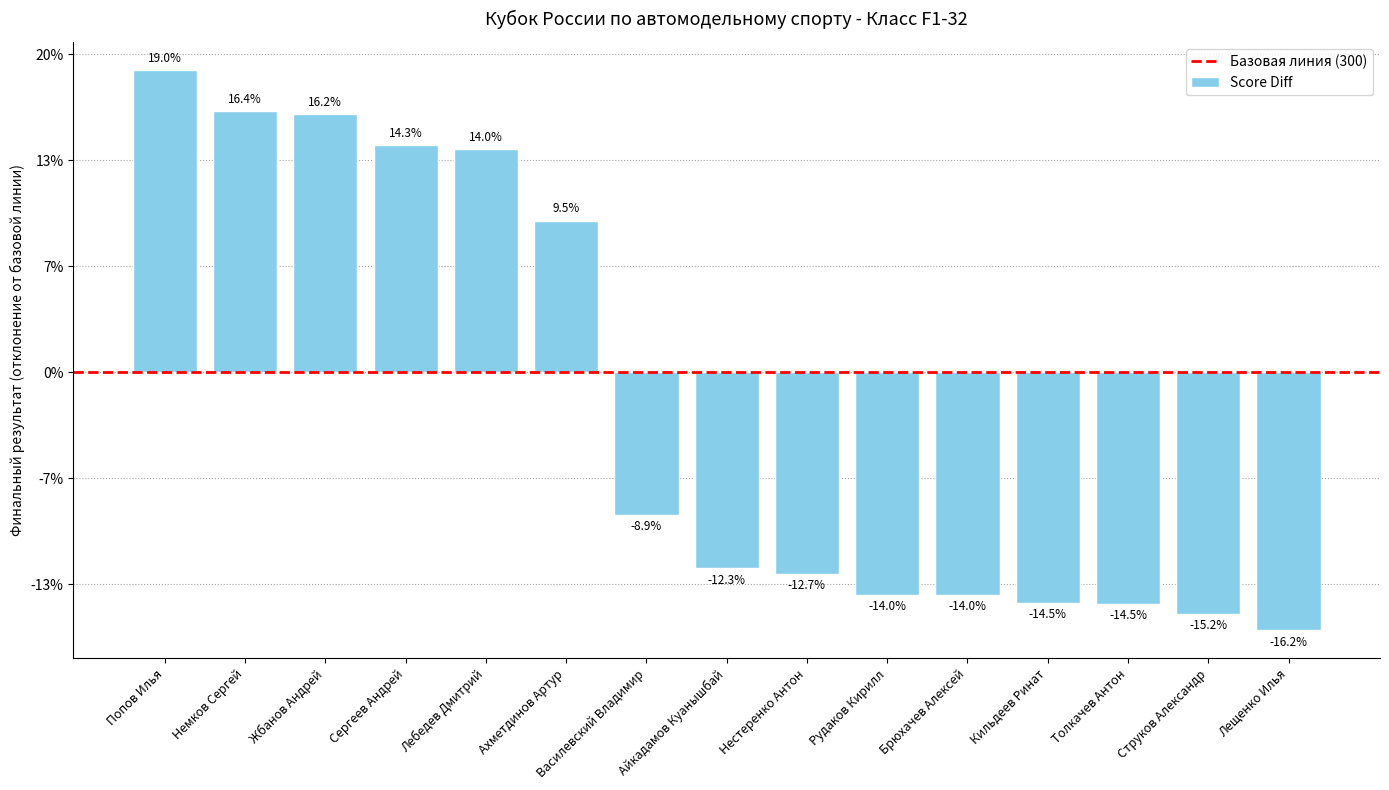

Does the chart contain any negative values?

Yes